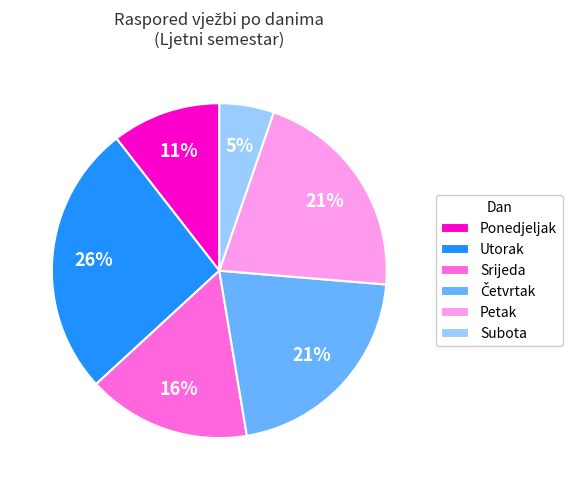

Count the number of slices in the pie.

6